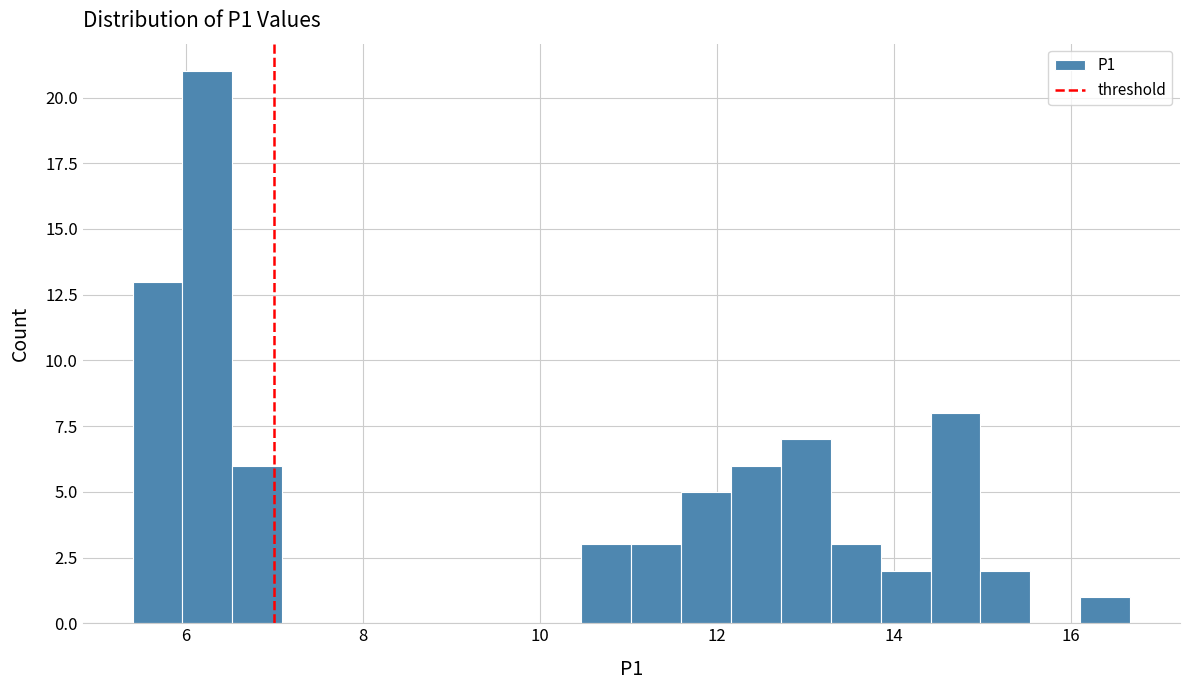

Read against the x-axis, roughly where is the centre of the tallest bar?

6.2